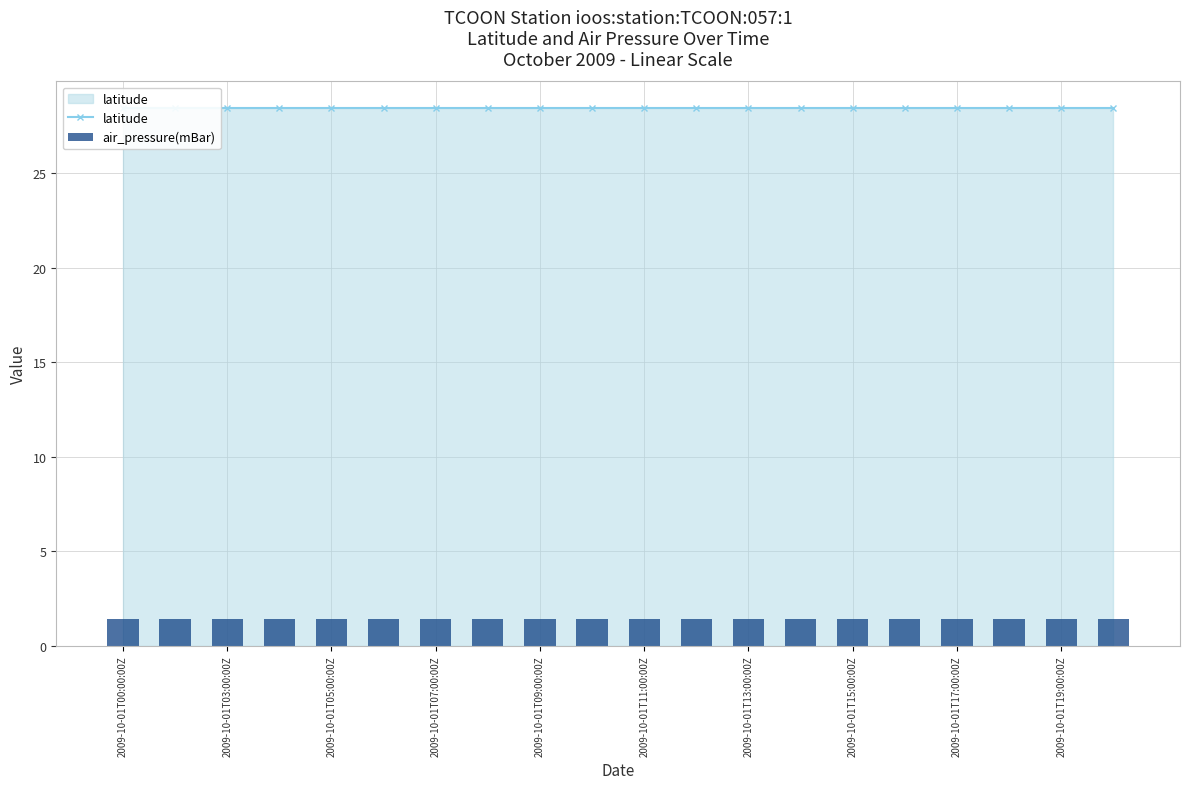

What is the spread (max minus min) of values at 13?

27.0